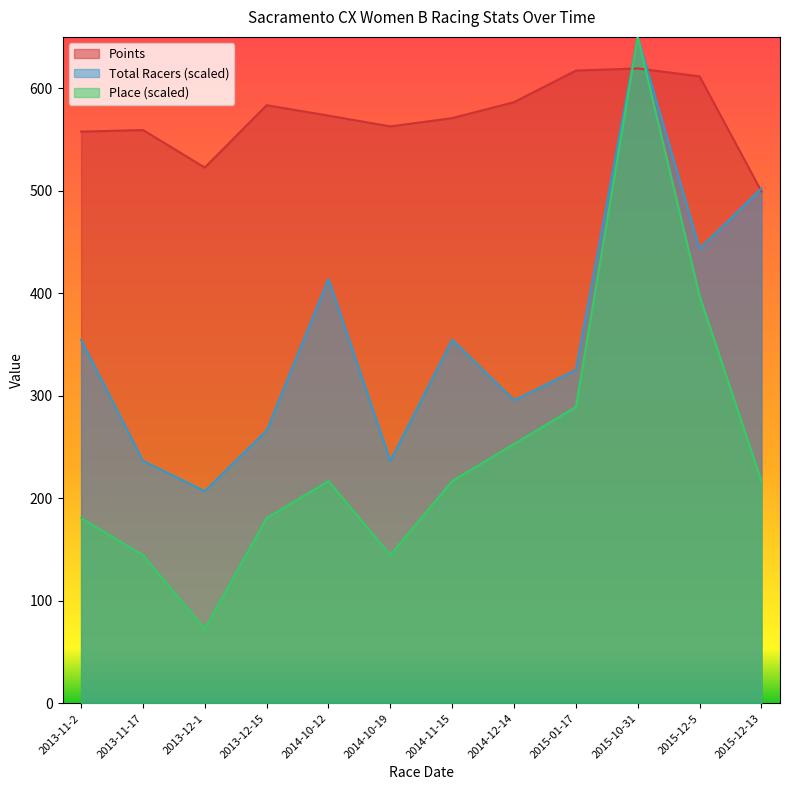

How many lines are shown in the chart?

3